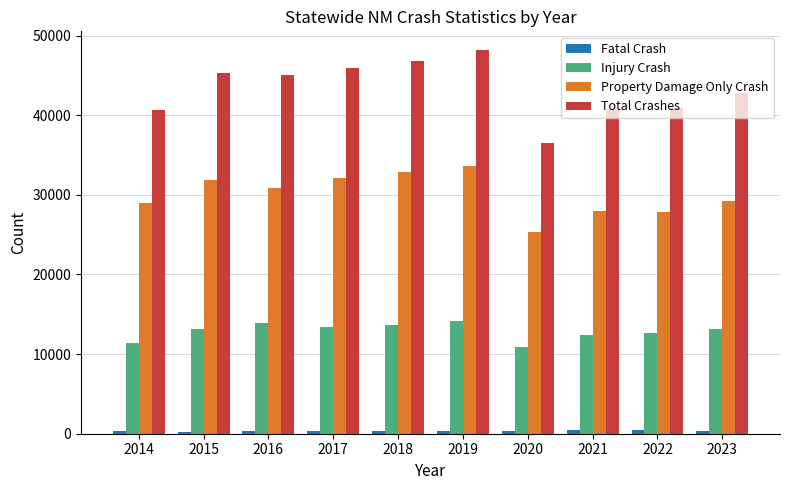

What is the greatest value displayed?

48124